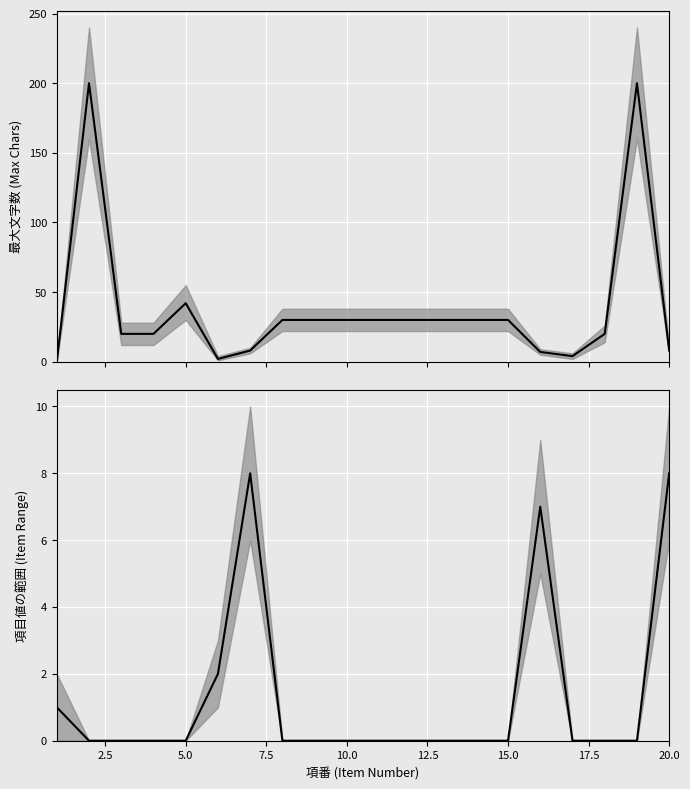

True or false: 最大文字数 has more than 1 points higher than both neighbors.

True